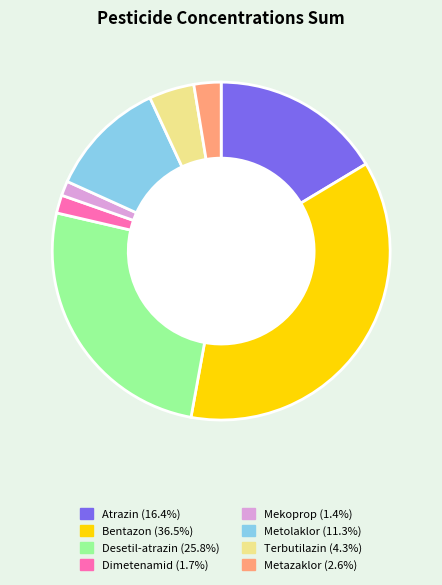

Count the number of slices in the pie.

8